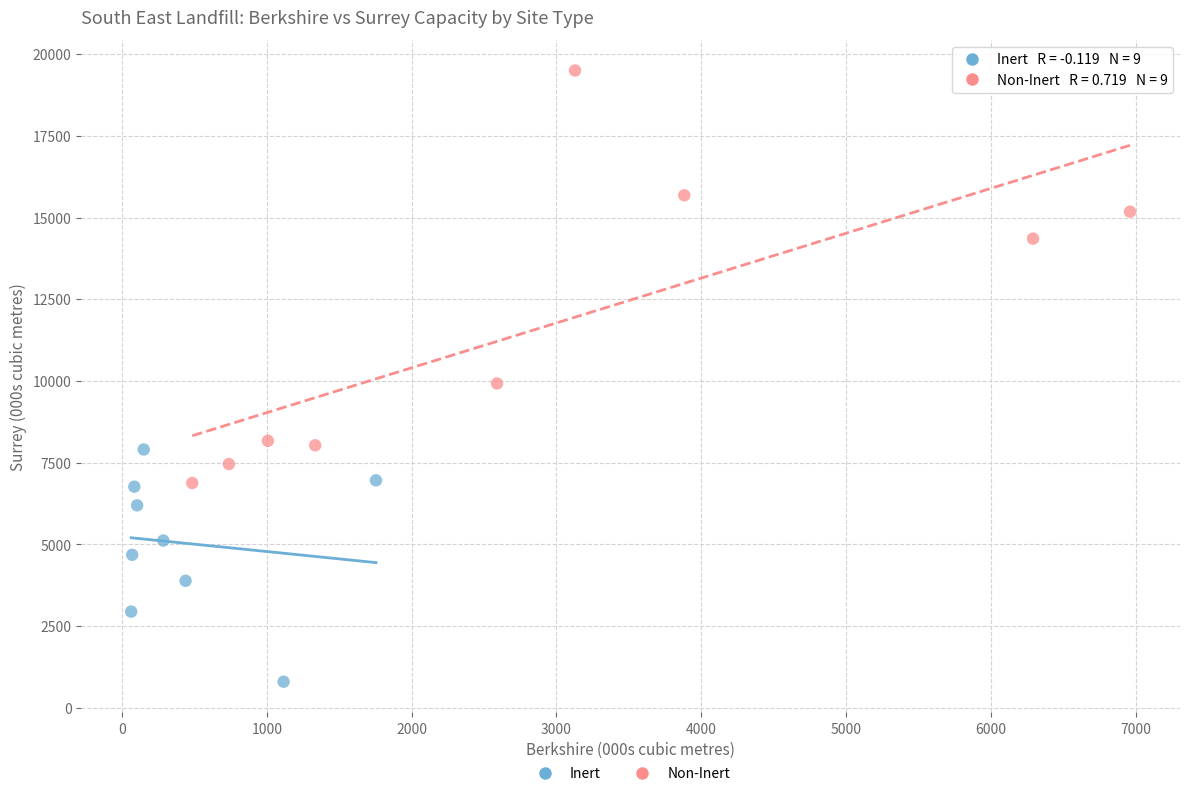

Which series reaches the maximum Y coordinate?

Non-Inert